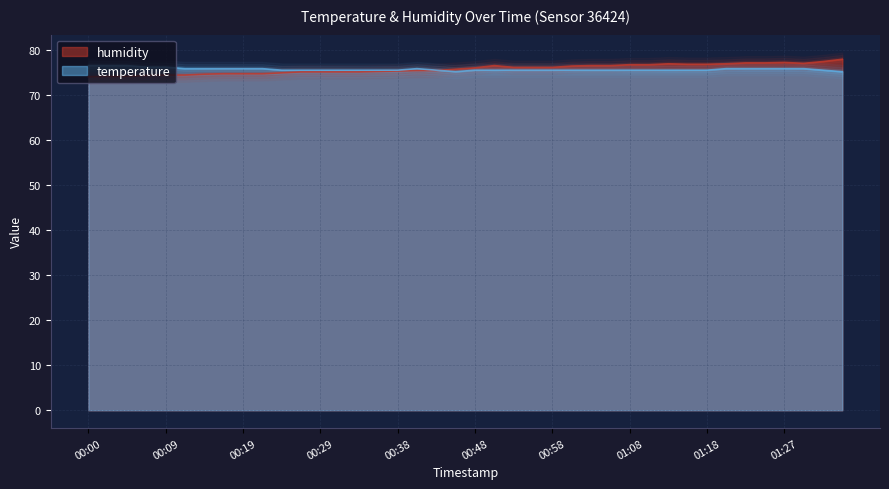

Rank the series by their maximum value, from lowest to highest.

temperature, humidity